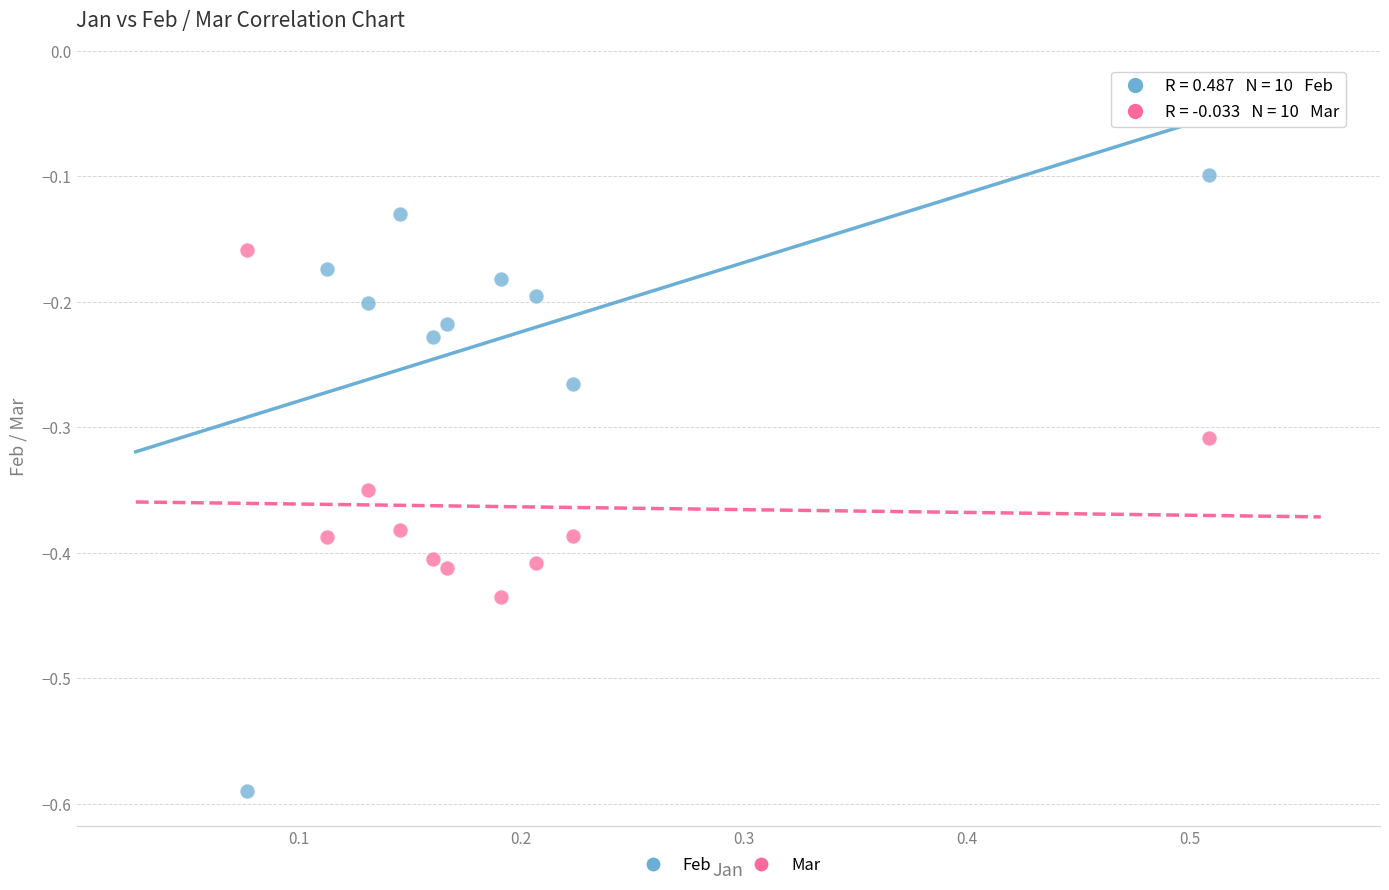

Which series reaches the minimum Y coordinate?

Feb